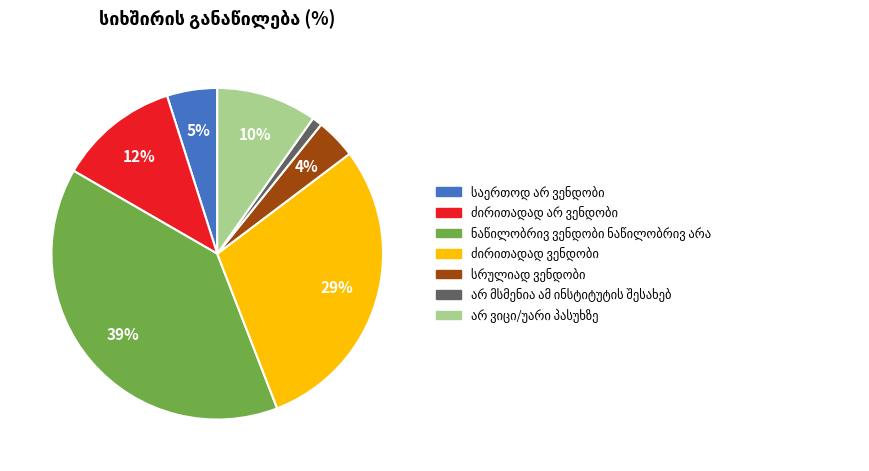

Does any single category account for the majority?

No